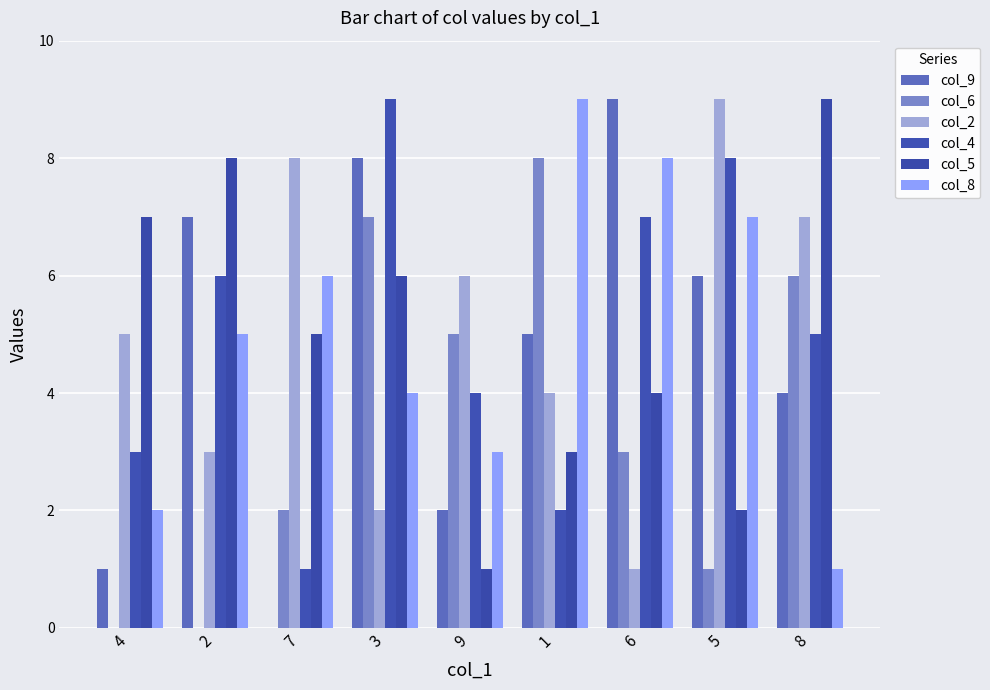

Reading left to right, extract all data points from this chart.

col_9: 4=1	2=7	7=0	3=8	9=2	1=5	6=9	5=6	8=4
col_6: 4=0	2=0	7=2	3=7	9=5	1=8	6=3	5=1	8=6
col_2: 4=5	2=3	7=8	3=2	9=6	1=4	6=1	5=9	8=7
col_4: 4=3	2=6	7=1	3=9	9=4	1=2	6=7	5=8	8=5
col_5: 4=7	2=8	7=5	3=6	9=1	1=3	6=4	5=2	8=9
col_8: 4=2	2=5	7=6	3=4	9=3	1=9	6=8	5=7	8=1